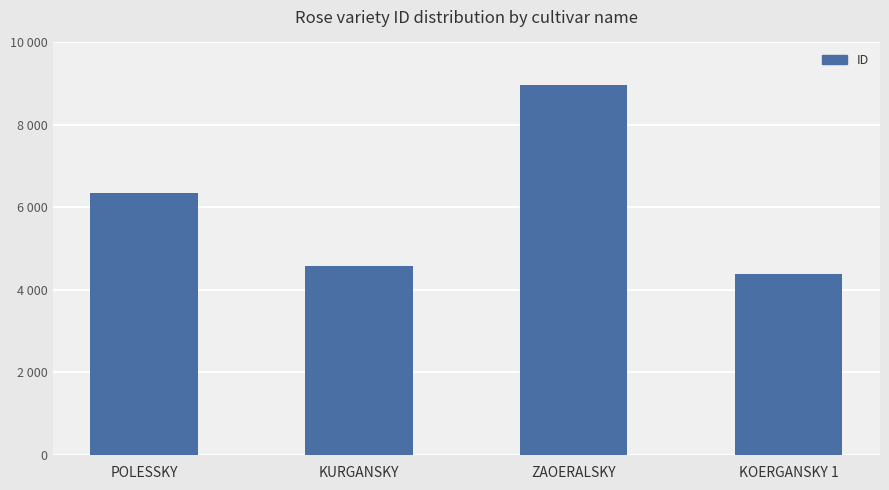

Reading right to left, list all the values displayed in this chart.

KOERGANSKY 1=4383	ZAOERALSKY=8971	KURGANSKY=4569	POLESSKY=6361